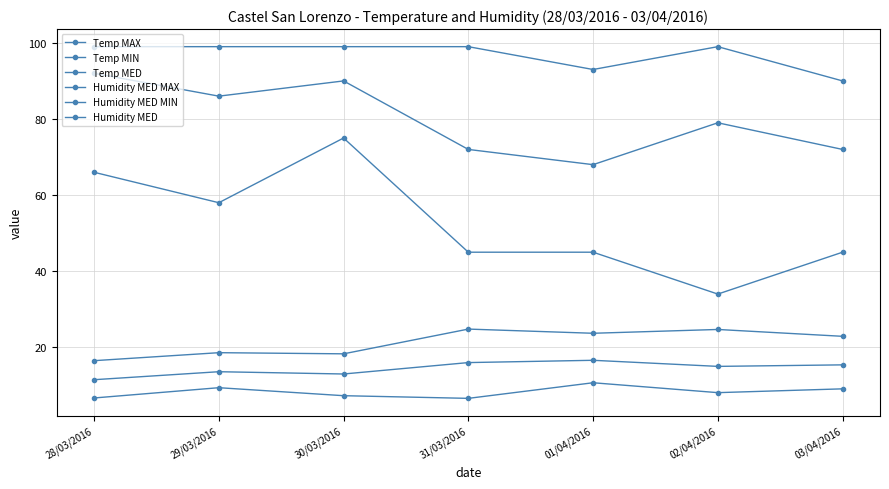

How many values in the Humidity MED series are below 79?

3